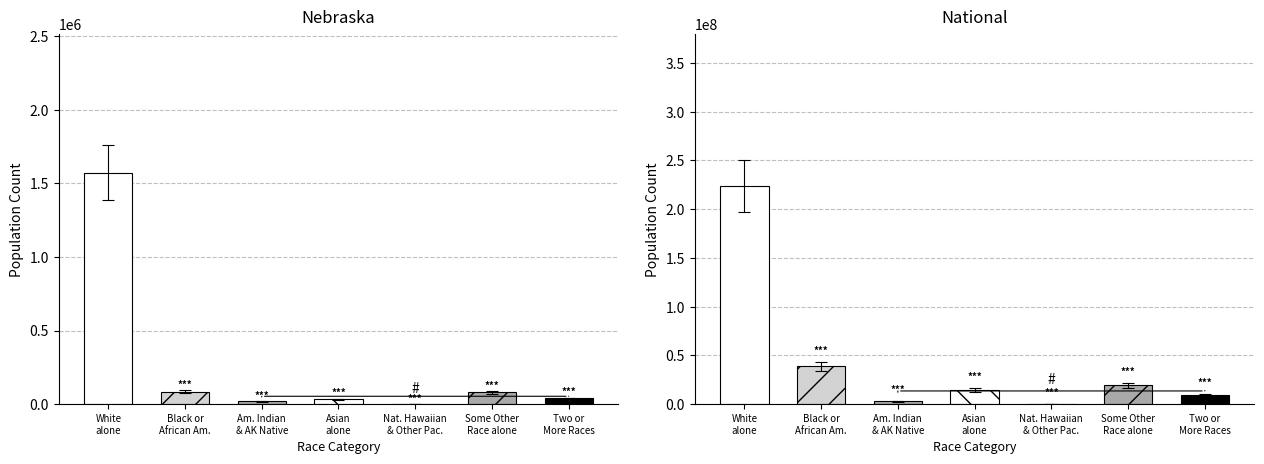

The Nebraska series shows 32293 at Asian
alone. True or false?

True